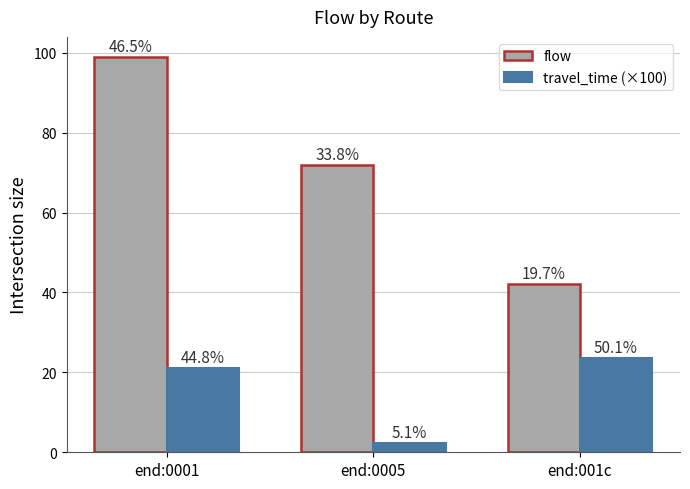

What are all the series names shown in the legend?

flow, travel_time (×100)